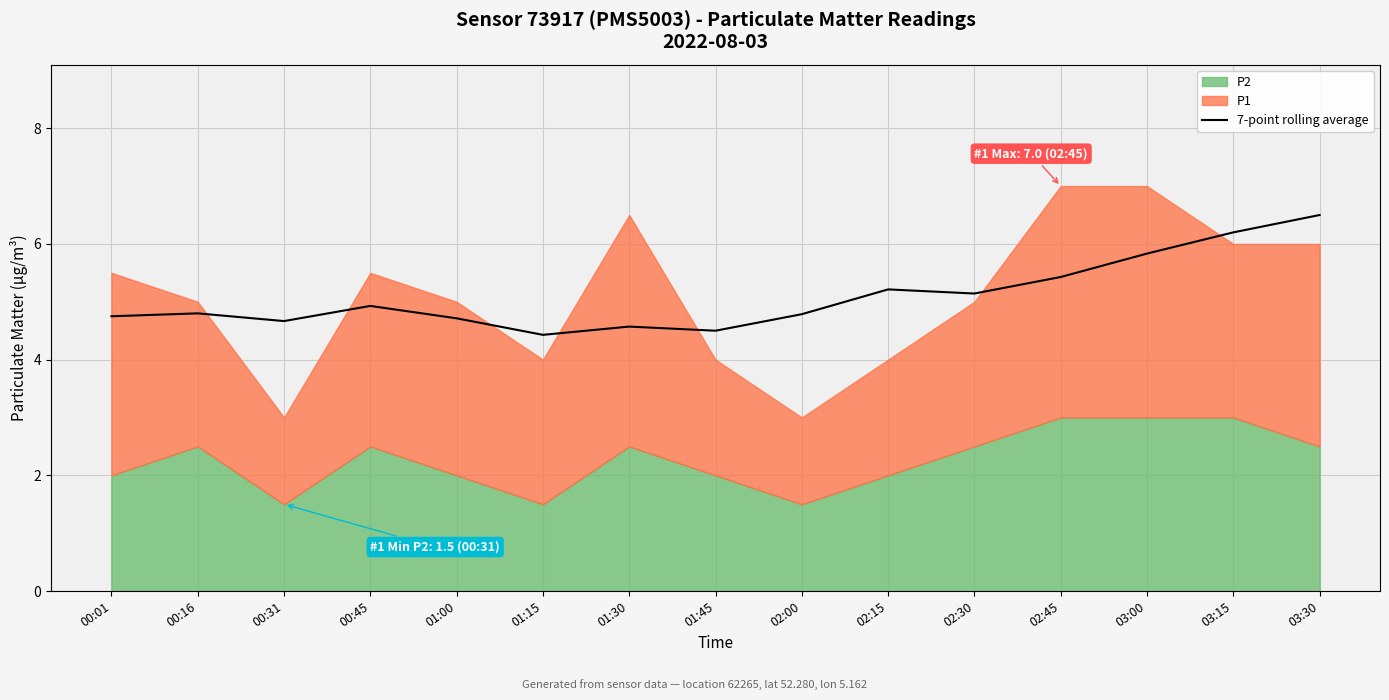

What is the difference between the maximum and minimum values?

2.1